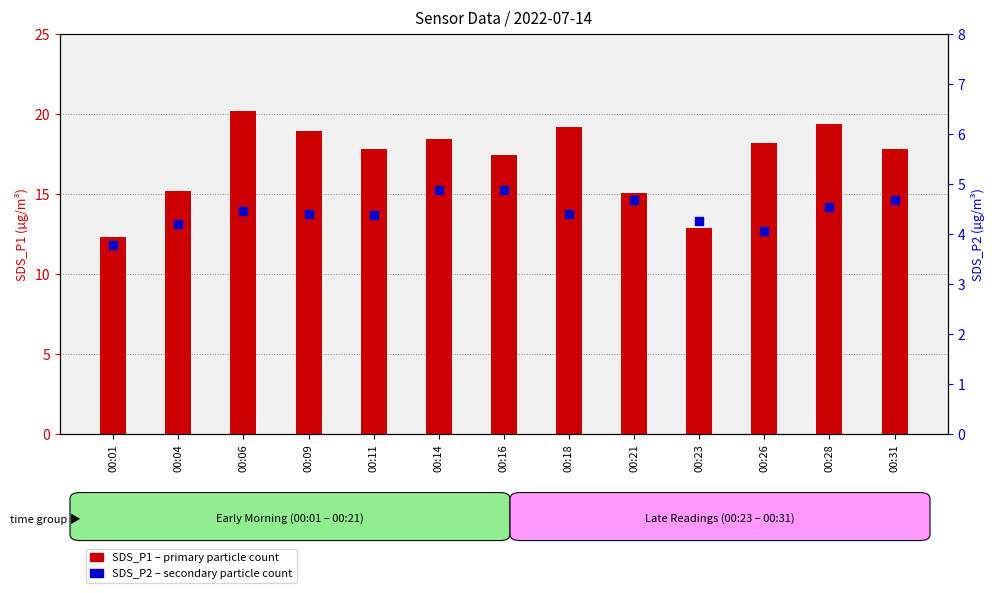

Which series contains the lowest Y value?

SDS_P2 (secondary)